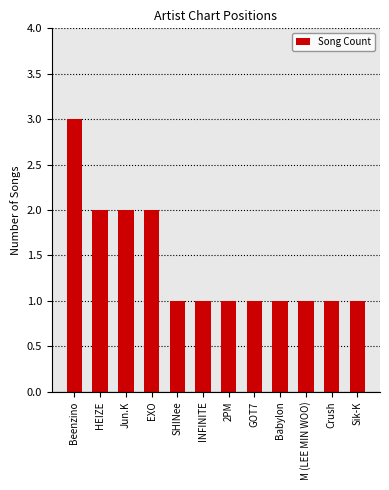

What is the smallest value displayed?

1